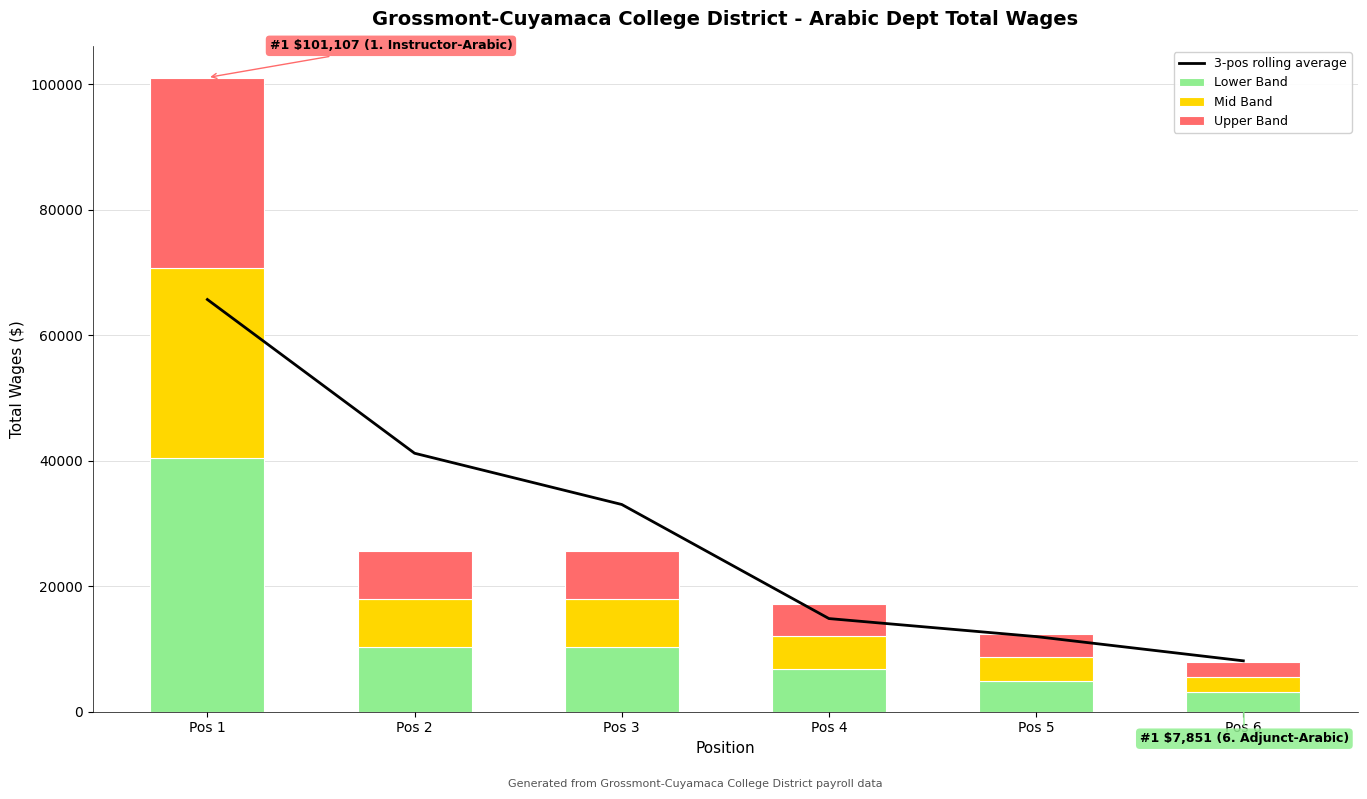

The Upper Band series shows 12309.9 at Pos 1. True or false?

False